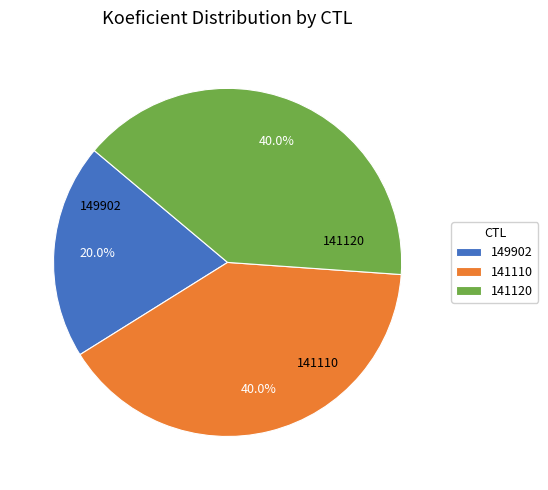

Count the number of slices in the pie.

3